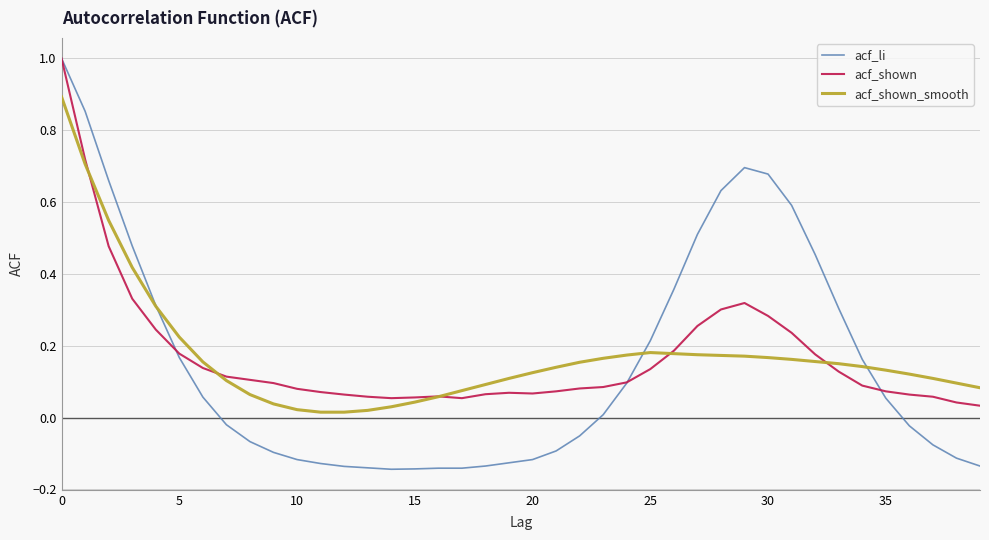

Which series has the largest range (max minus min)?

acf_li